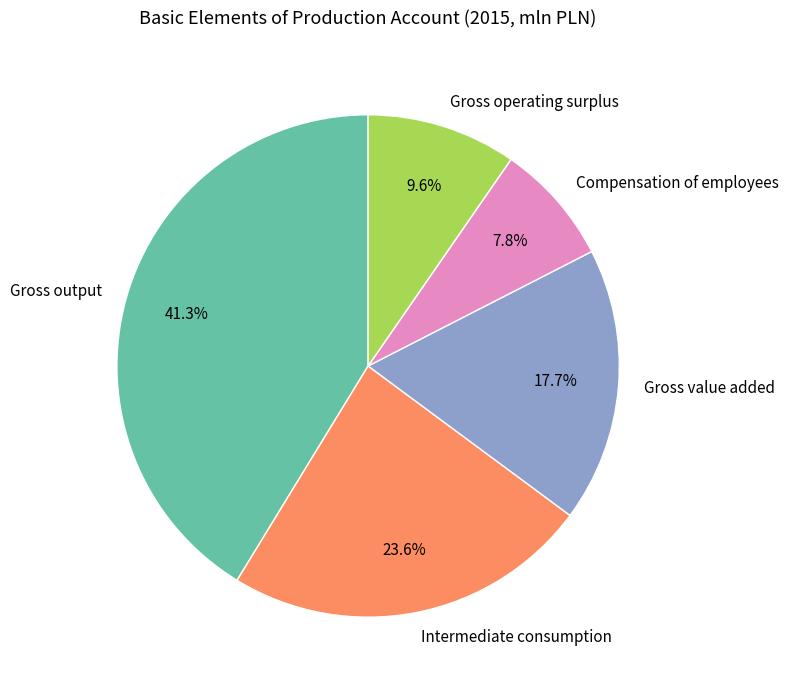

What is the largest slice in the pie chart?

Gross output